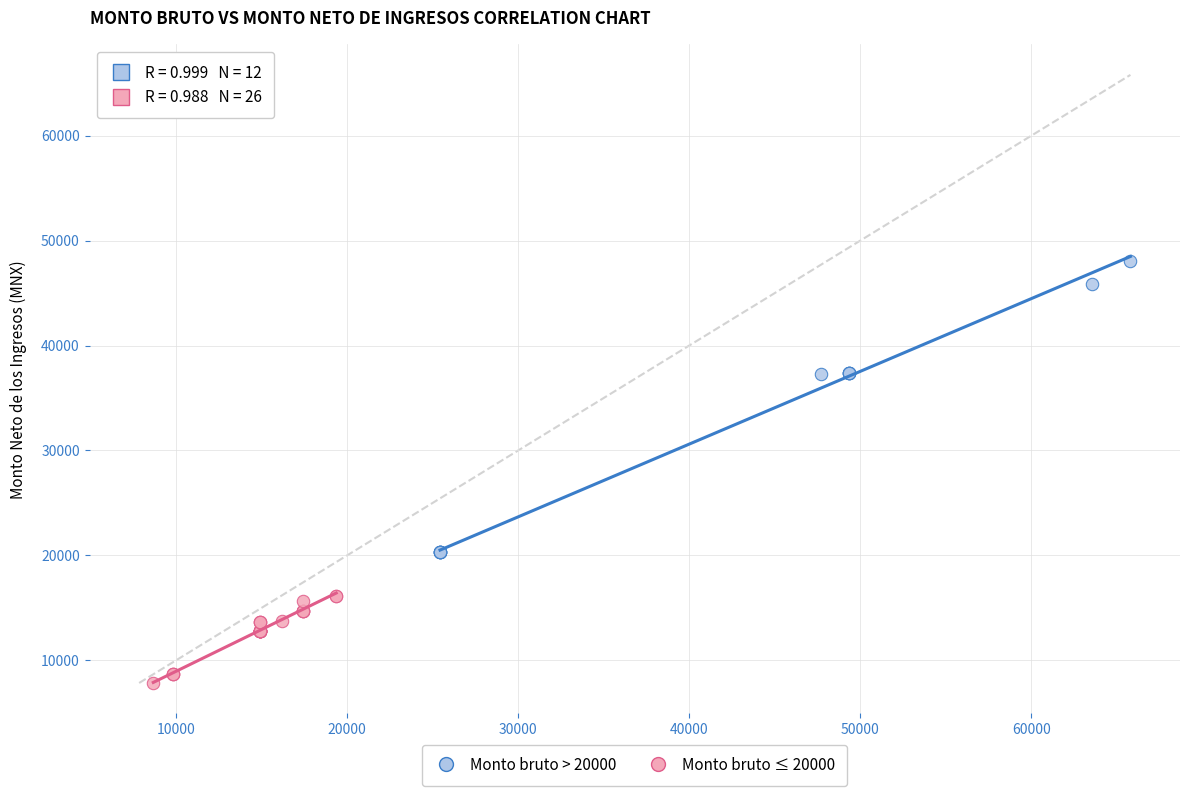

Which series reaches the maximum Y coordinate?

Monto bruto > 20000